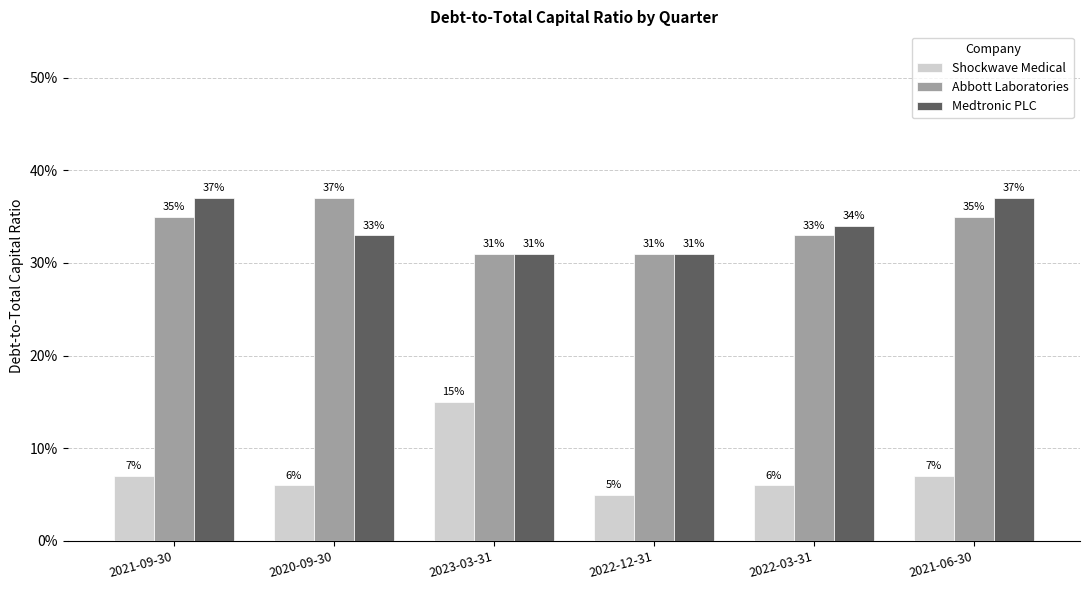

The value of Medtronic PLC at 2020-09-30 is 0.5. True or false?

False